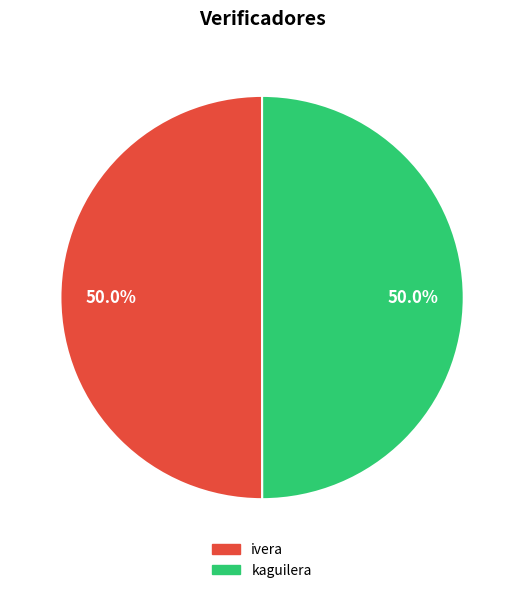

Count the number of slices in the pie.

2